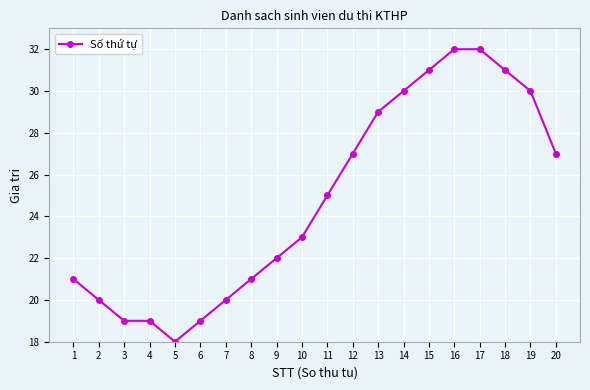

Count the number of data series in this chart.

1